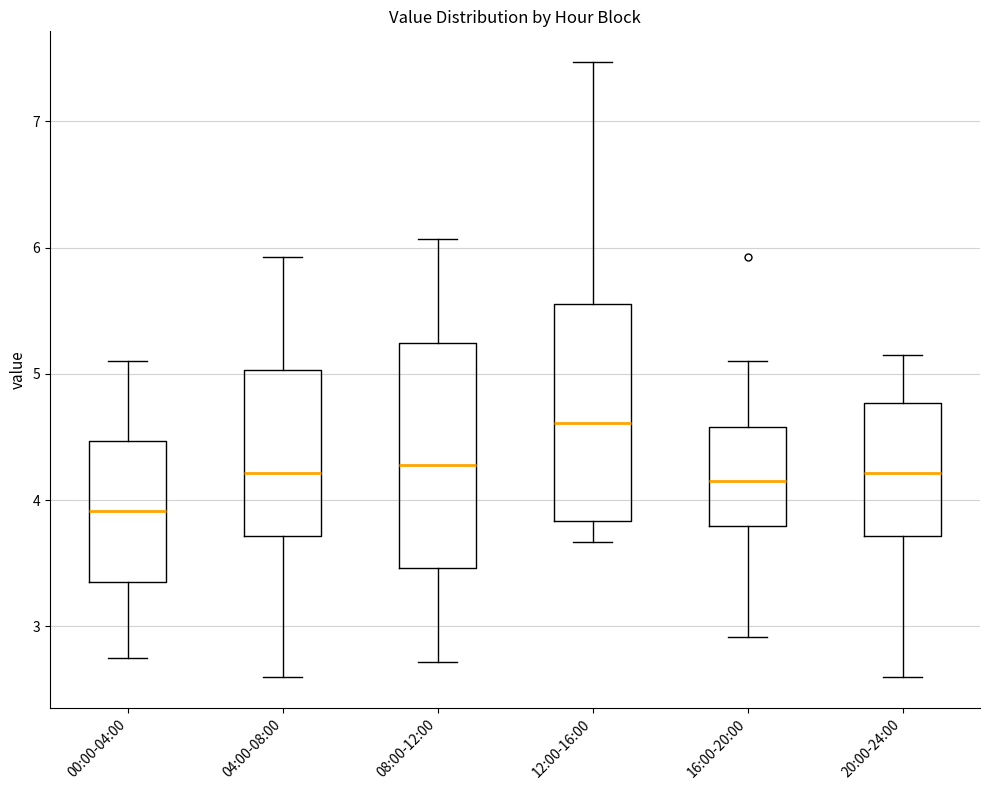

Reading left to right, transcribe this box plot: for each box, give where its median line is, the range the box spans, and where its two whiskers end, as read against the y-axis. The values are not printed on the chart, so give them approximately, as read against the axis.

00:00-04:00: median 3.9, box 3.4 to 4.5, whiskers 2.8 to 5.1
04:00-08:00: median 4.2, box 3.7 to 5.0, whiskers 2.6 to 5.9
08:00-12:00: median 4.3, box 3.5 to 5.2, whiskers 2.7 to 6.1
12:00-16:00: median 4.6, box 3.8 to 5.6, whiskers 3.7 to 7.5
16:00-20:00: median 4.2, box 3.8 to 4.6, whiskers 2.9 to 5.1
20:00-24:00: median 4.2, box 3.7 to 4.8, whiskers 2.6 to 5.2